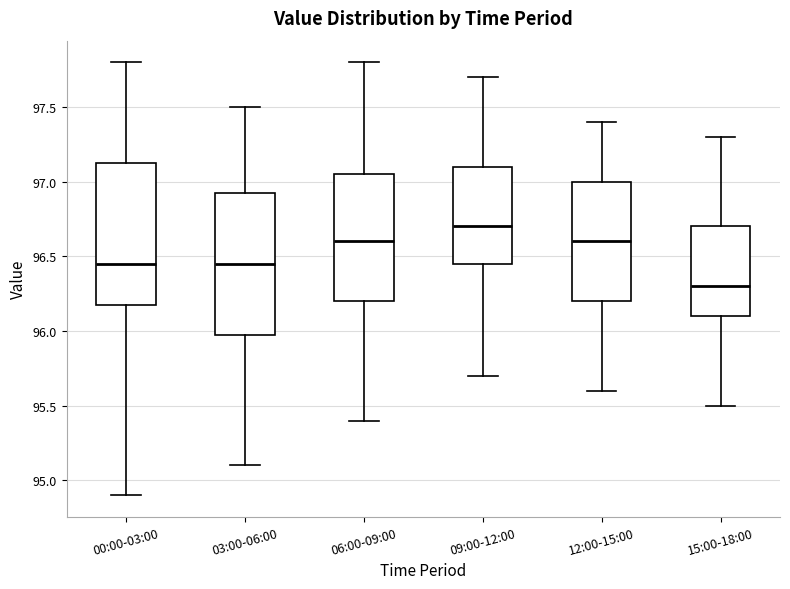

Reading left to right, read every box against the y-axis: the position of its median line, the range the box covers, and the ends of its whiskers. The values are not printed on the chart, so give them approximately, as read against the axis.

00:00-03:00: median 96.45, box 96.20 to 97.15, whiskers 94.90 to 97.80
03:00-06:00: median 96.45, box 96.00 to 96.95, whiskers 95.10 to 97.50
06:00-09:00: median 96.60, box 96.20 to 97.05, whiskers 95.40 to 97.80
09:00-12:00: median 96.70, box 96.45 to 97.10, whiskers 95.70 to 97.70
12:00-15:00: median 96.60, box 96.20 to 97.00, whiskers 95.60 to 97.40
15:00-18:00: median 96.30, box 96.10 to 96.70, whiskers 95.50 to 97.30